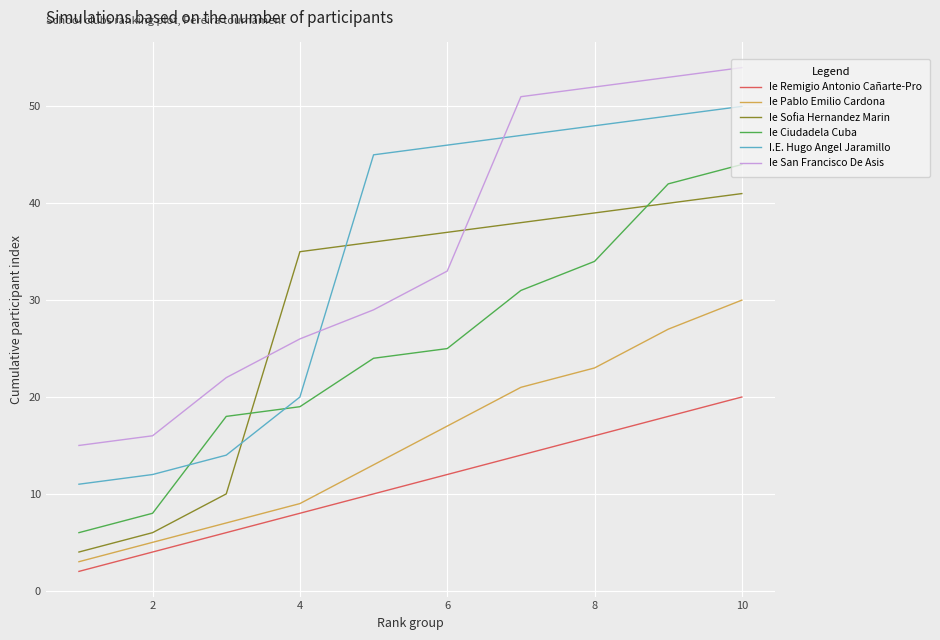

What is the maximum value for Ie Sofia Hernandez Marin?

41